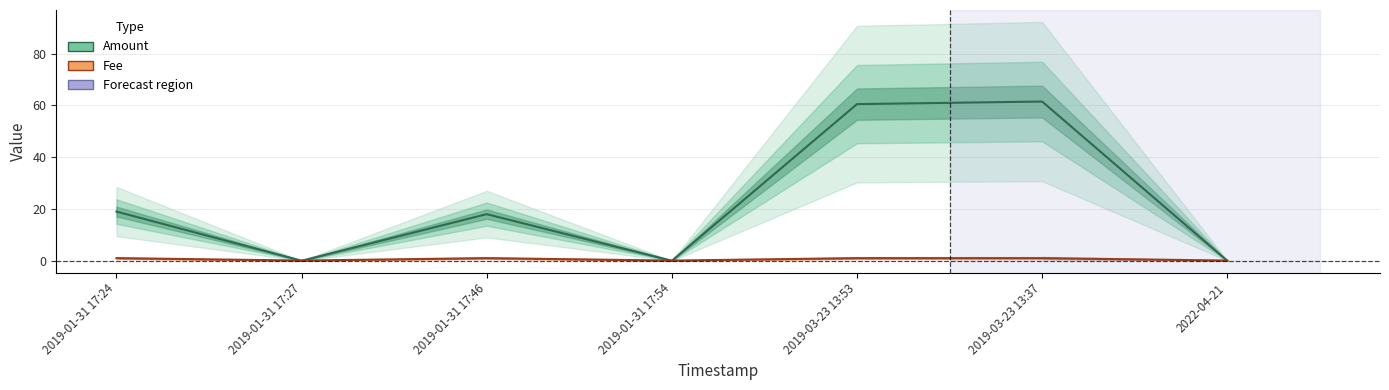

Which series changed the most between 2019-01-31 17:24 and 2019-03-23 13:53?

Amount